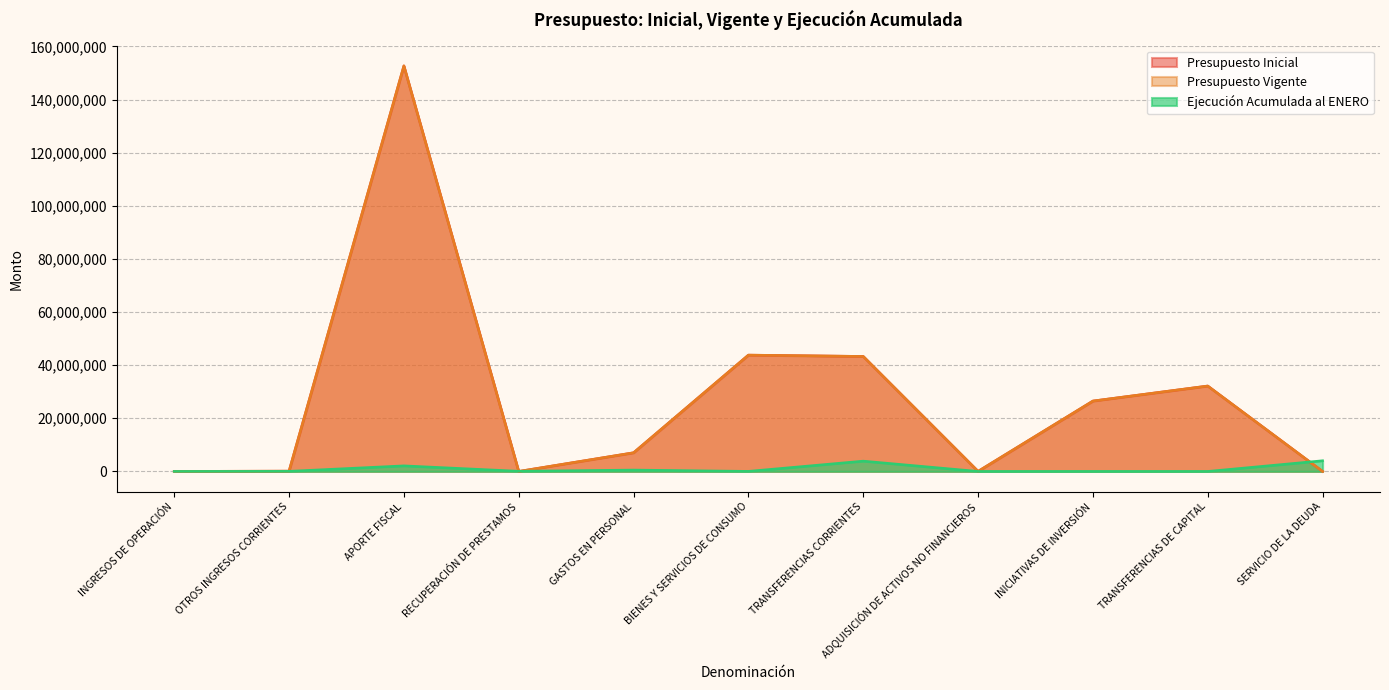

How many categories are shown in the chart?

11